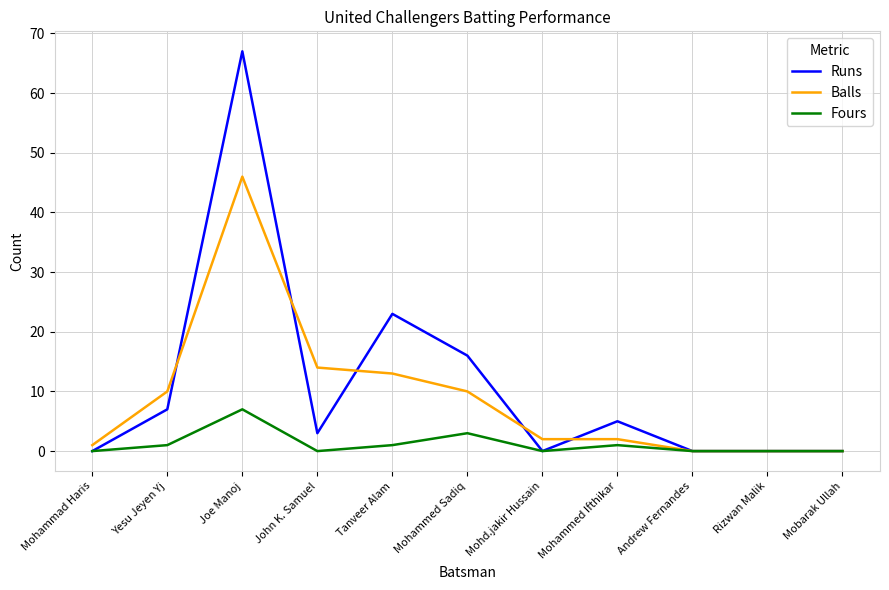

List the series in order of their overall mean, highest first.

Runs, Balls, Fours